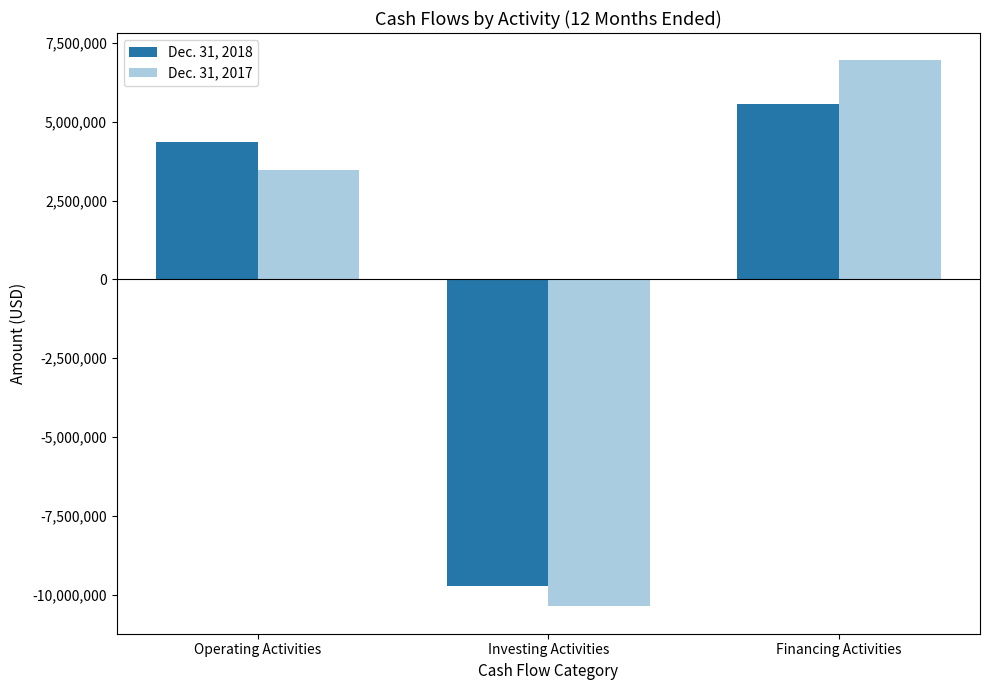

Is it true that Dec. 31, 2018 equals -9713275 at Investing Activities?

True